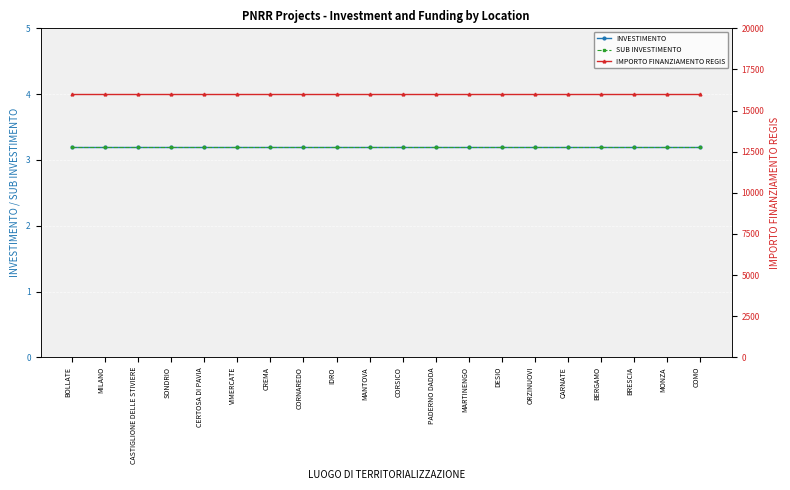

What is the spread (max minus min) of values at CORSICO?

15996.8